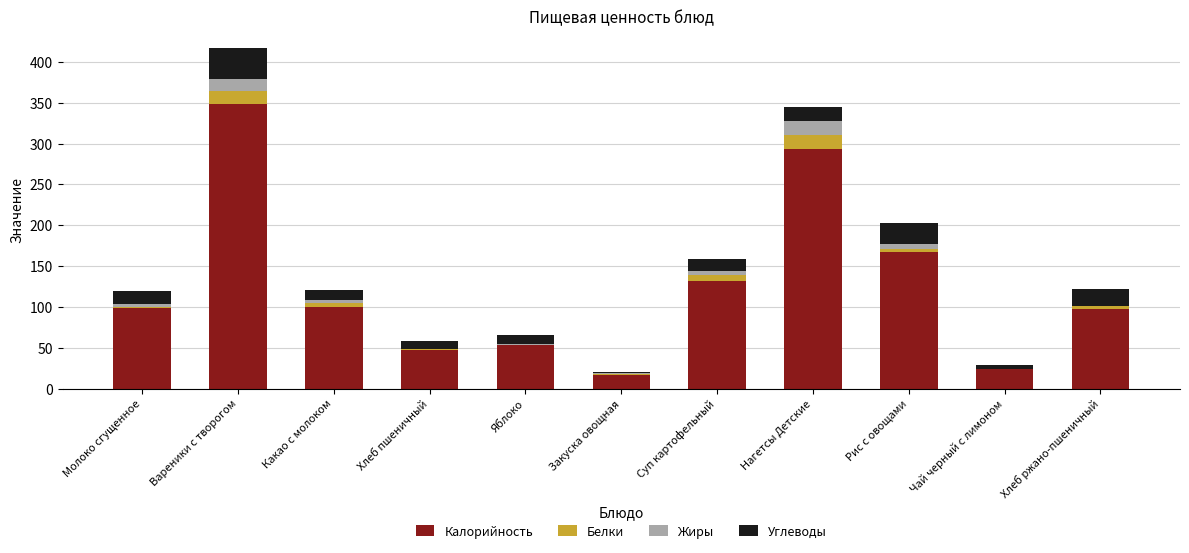

Are the bars horizontal?

No